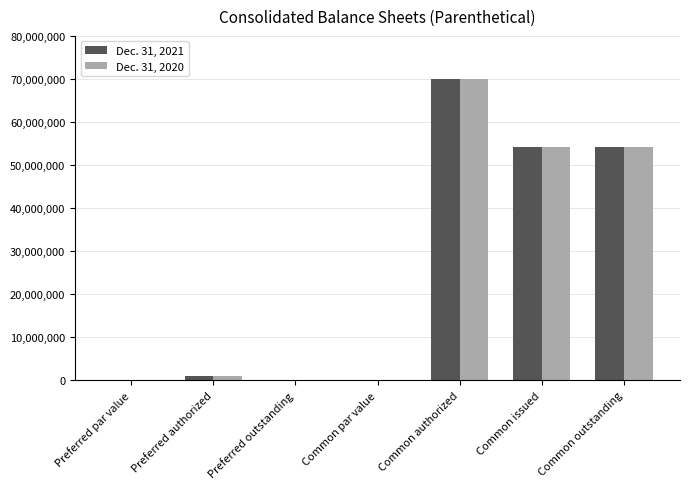

At which category is the sum across all series the highest?

Common authorized